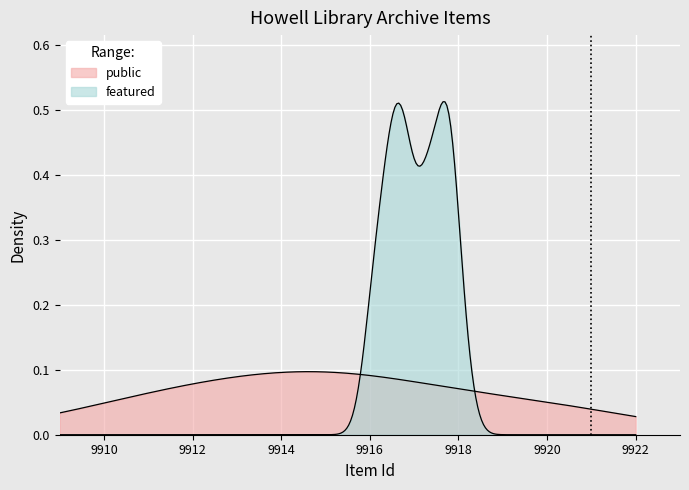

Is it true that public equals 1 at 9912?

False